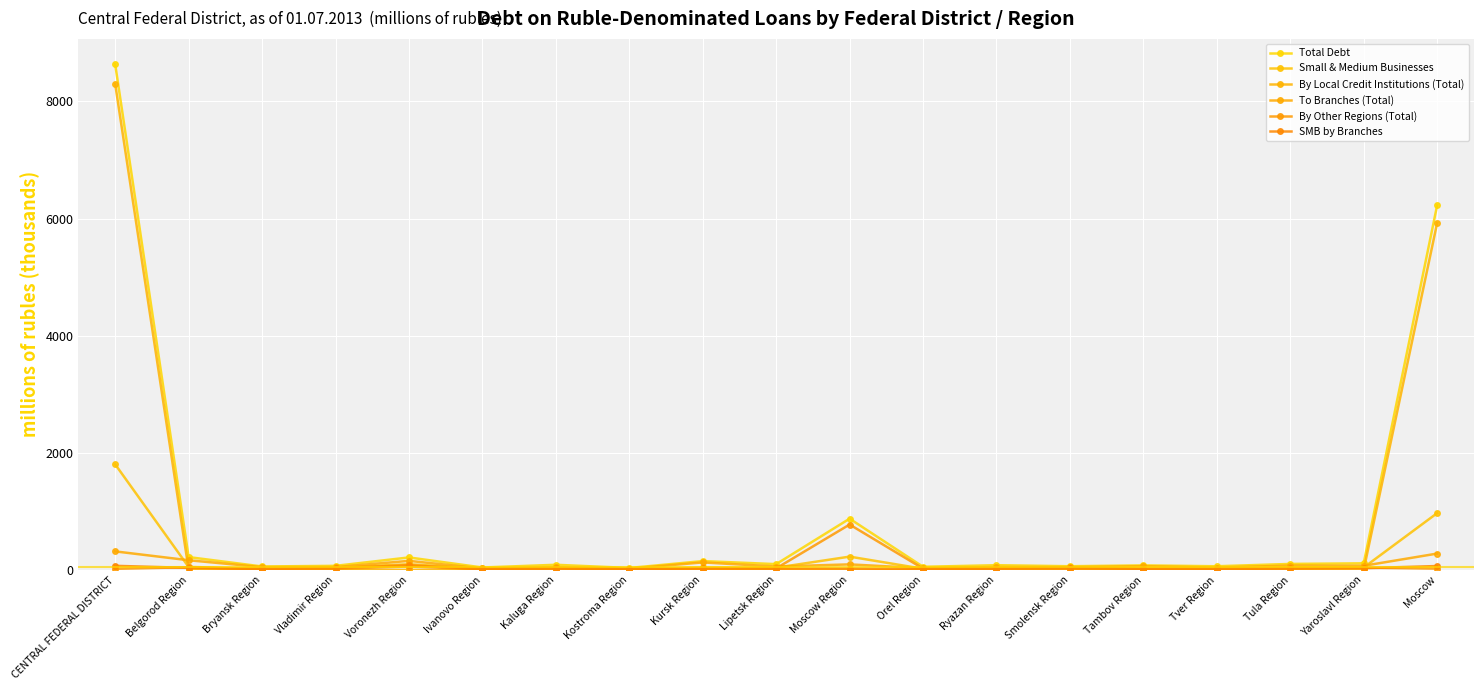

List the series in order of their peak value, lowest first.

SMB by Branches, To Branches (Total), By Other Regions (Total), Small & Medium Businesses, By Local Credit Institutions (Total), Total Debt